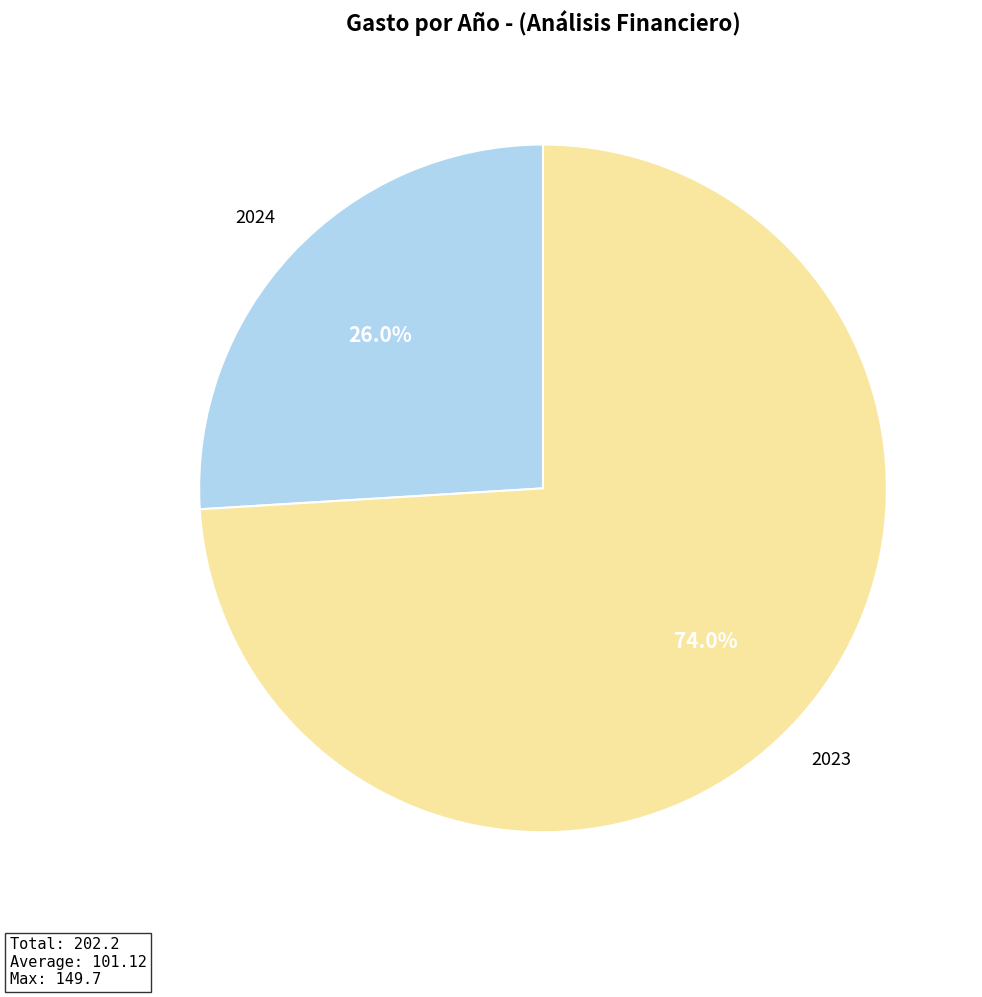

Does 2023 represent more than half of the total?

Yes